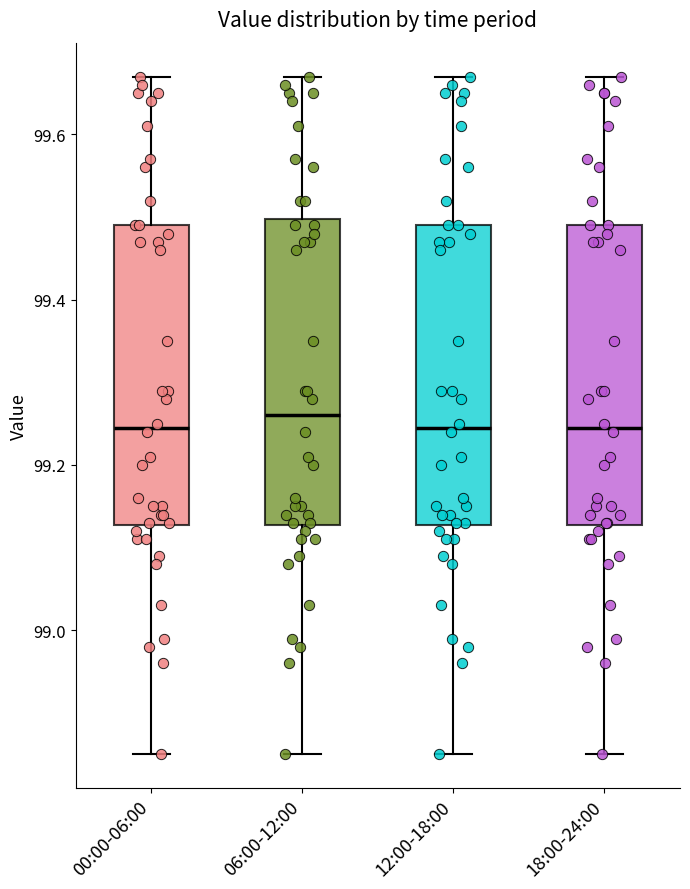

Reading left to right, transcribe this box plot: for each box, give where its median line is, the range the box spans, and where its two whiskers end, as read against the y-axis. The values are not printed on the chart, so give them approximately, as read against the axis.

00:00-06:00: median 99.24, box 99.12 to 99.50, whiskers 98.86 to 99.68
06:00-12:00: median 99.26, box 99.12 to 99.50, whiskers 98.86 to 99.68
12:00-18:00: median 99.24, box 99.12 to 99.50, whiskers 98.86 to 99.68
18:00-24:00: median 99.24, box 99.12 to 99.50, whiskers 98.86 to 99.68